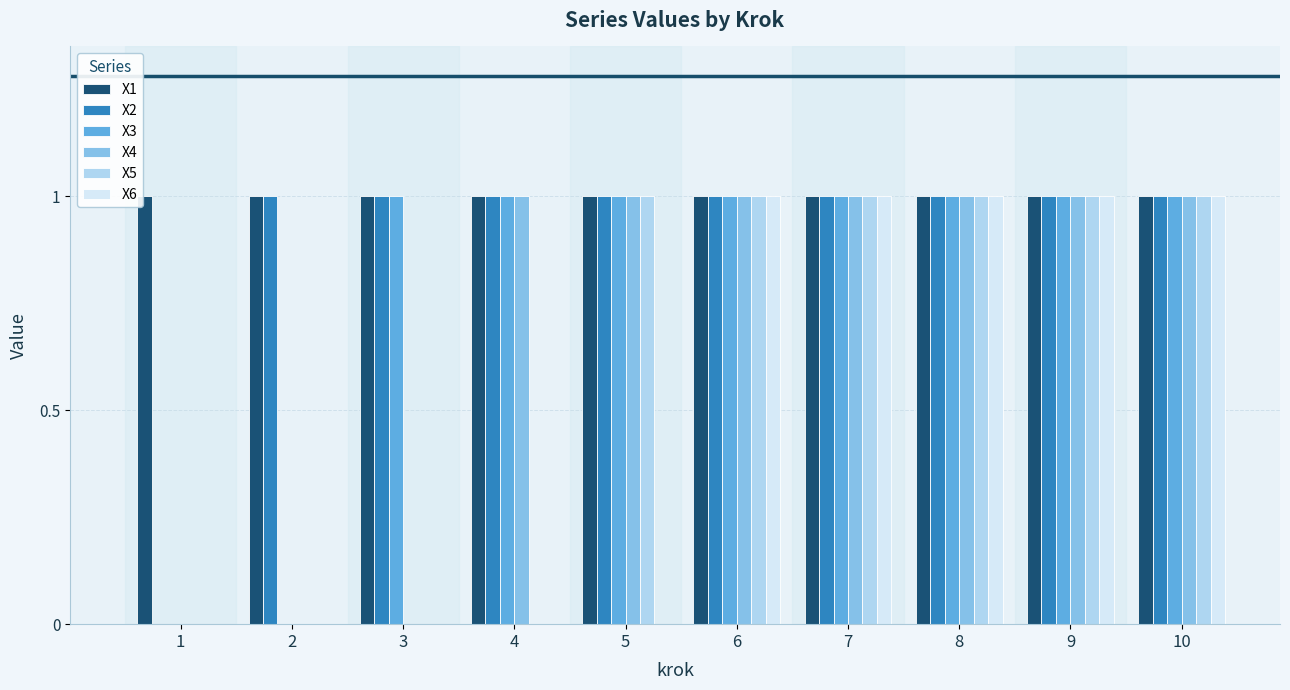

Which series has the largest total across all categories?

X1